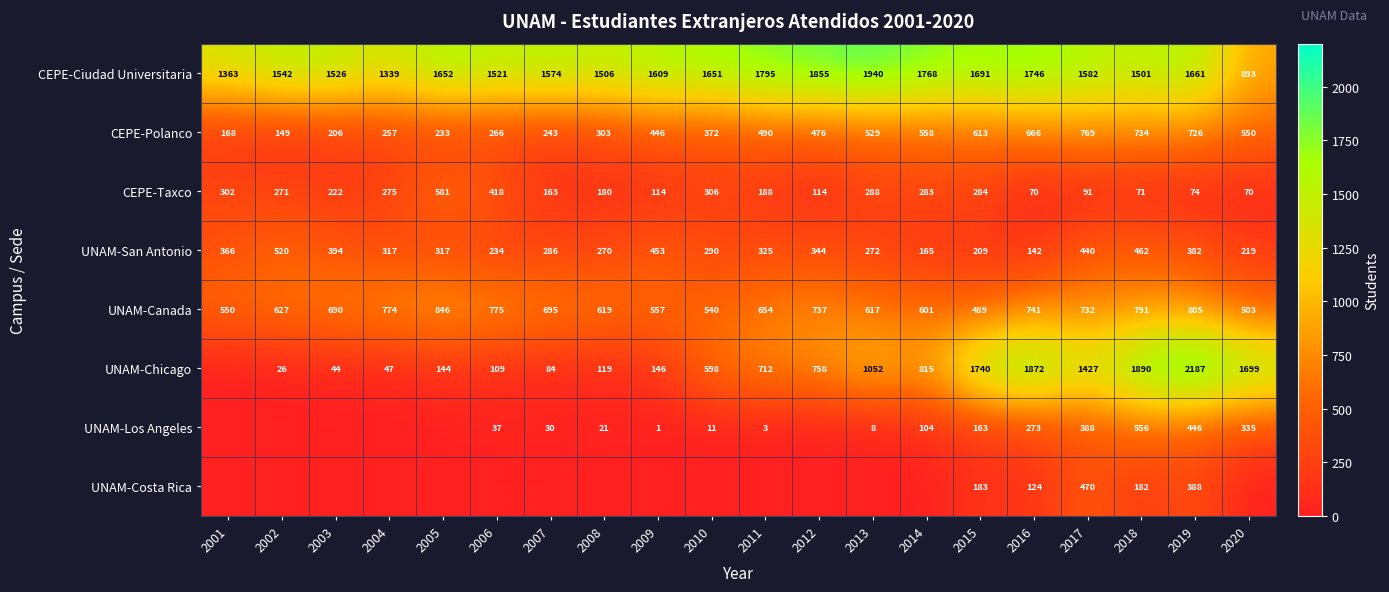

What is the difference between the UNAM-Canada values at 2004 and 2012?

37